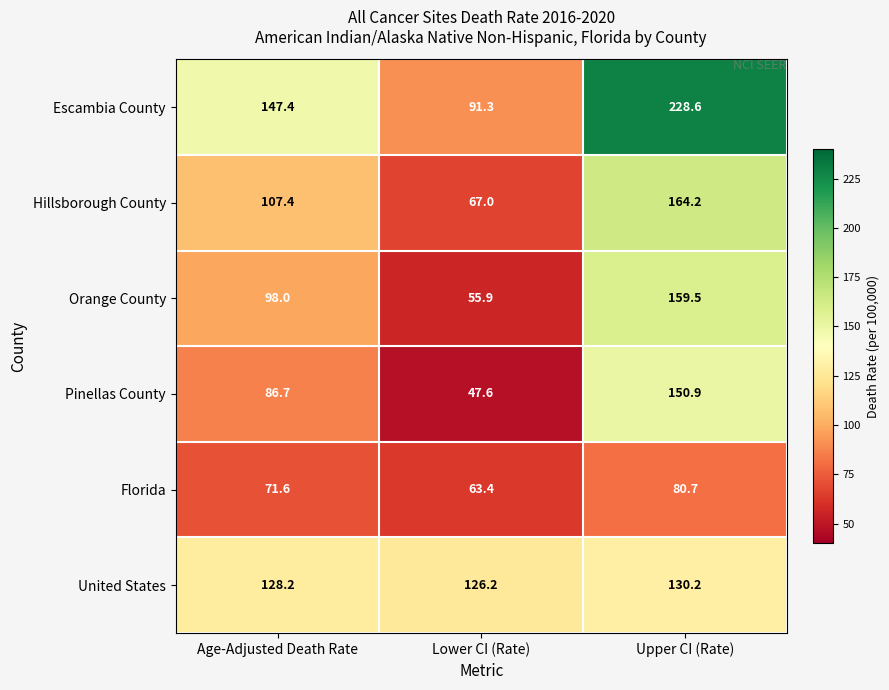

How many data points does each series have?

3